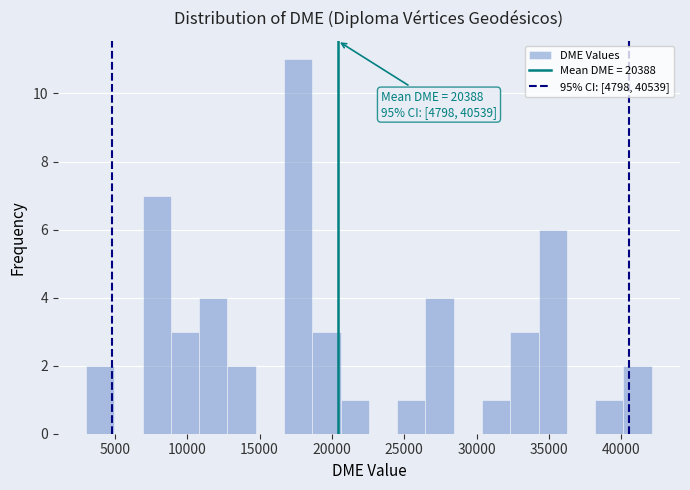

Around what value on the x-axis is the tallest bar? Give the approximate position of its centre, as read against the axis.

17500